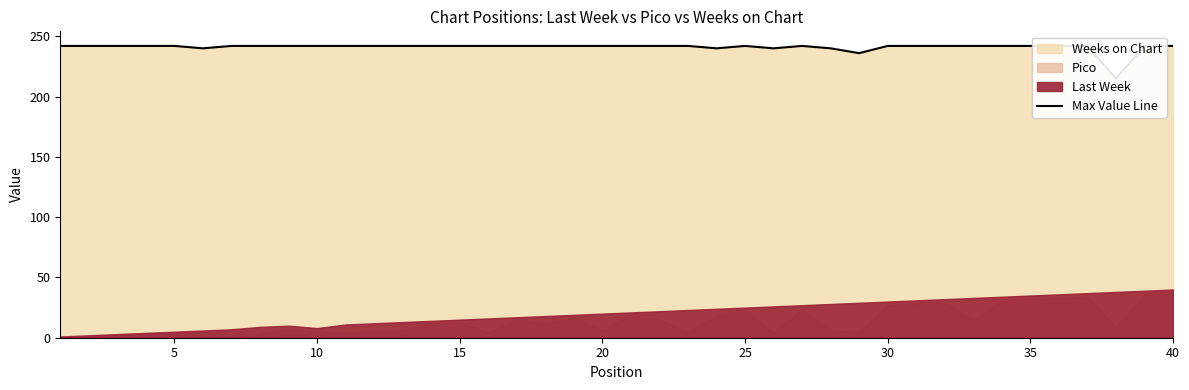

What is the maximum value shown in the chart?

242